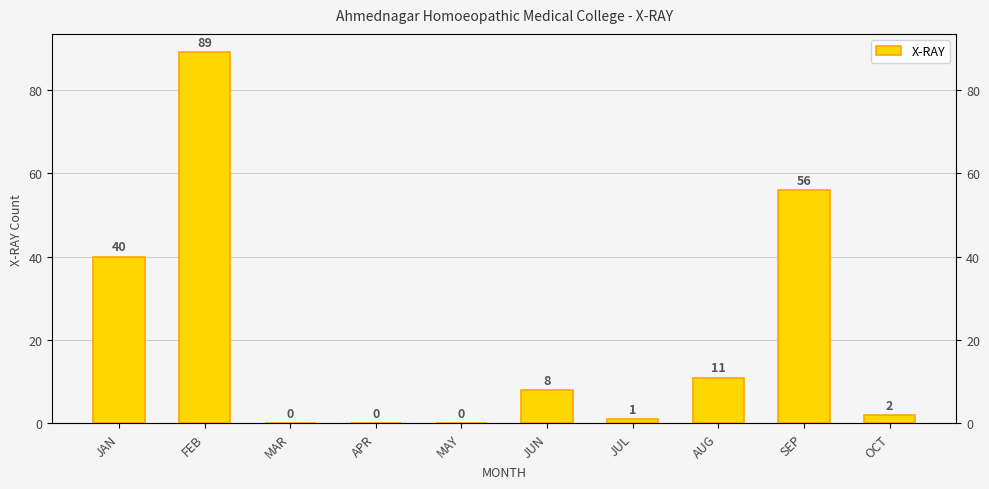

What is the sum of the values at JUL and FEB?

90